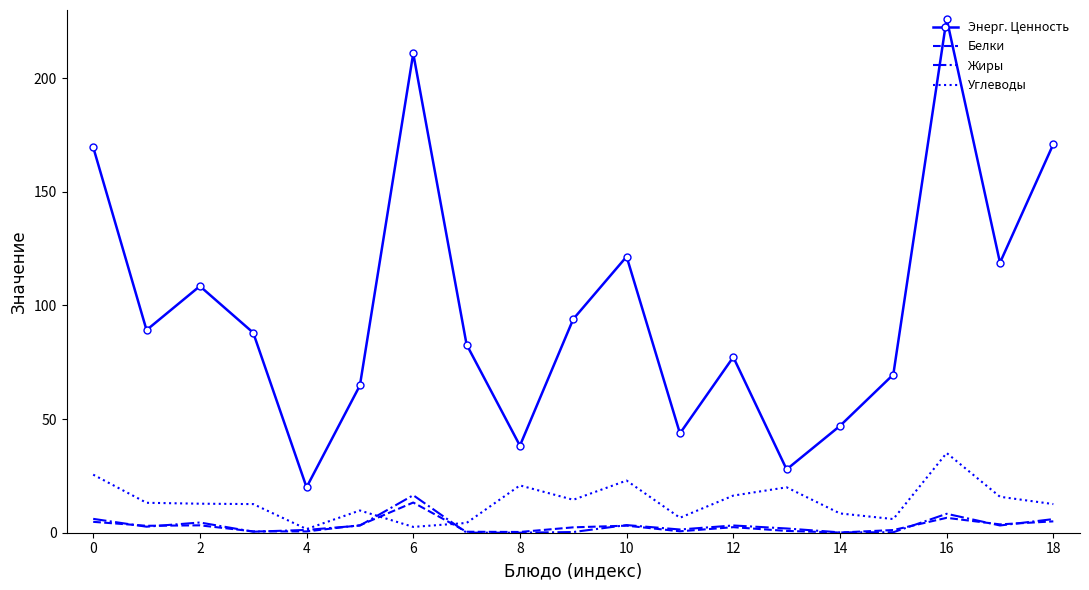

What is the lowest value of the Углеводы series?

1.6